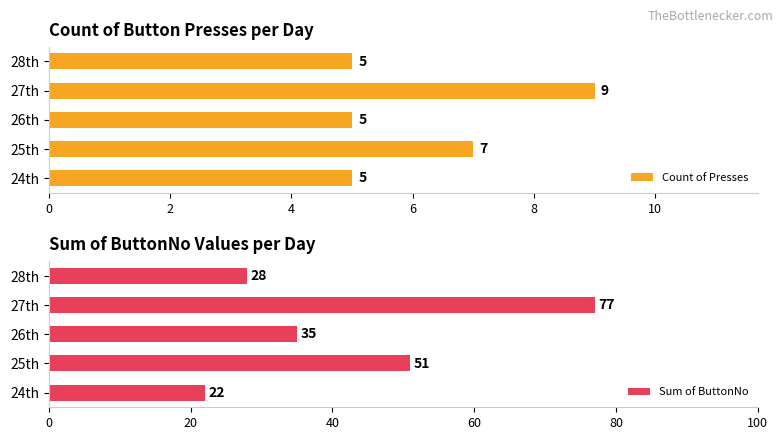

The value of Sum of ButtonNo at 26th is 61. True or false?

False